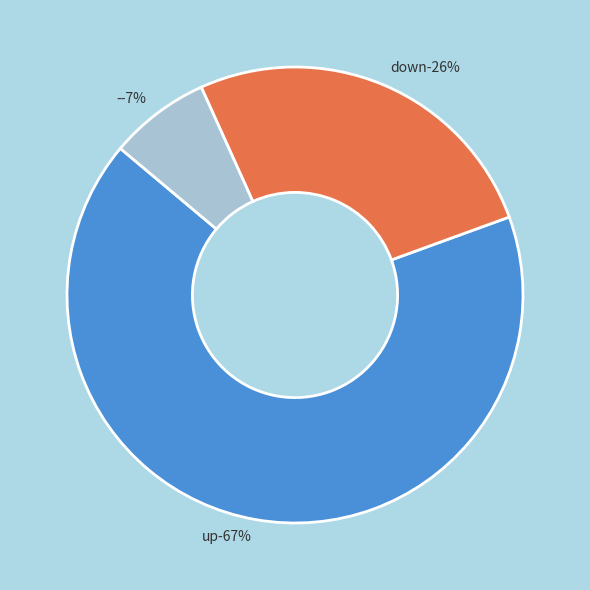

Rank the categories by value from highest to lowest.

up, down, -